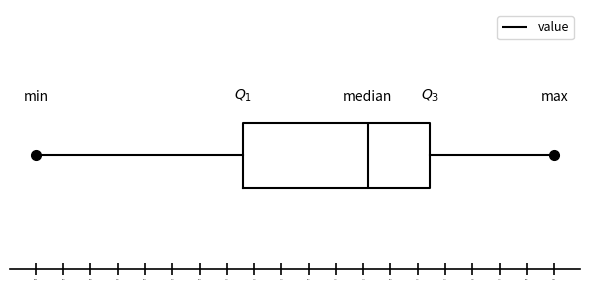

Transcribe this box plot: give where the median line is, the range the box spans, and where the two whiskers end, as read against the x-axis. The values are not printed on the chart, so give them approximately, as read against the axis.

median 1.9, box 1.3 to 2.2, whiskers 0.3 to 2.8